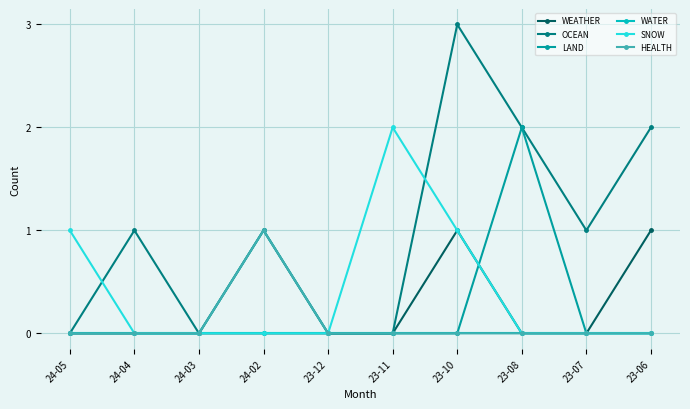

What are all the series names shown in the legend?

WEATHER, OCEAN, LAND, WATER, SNOW, HEALTH